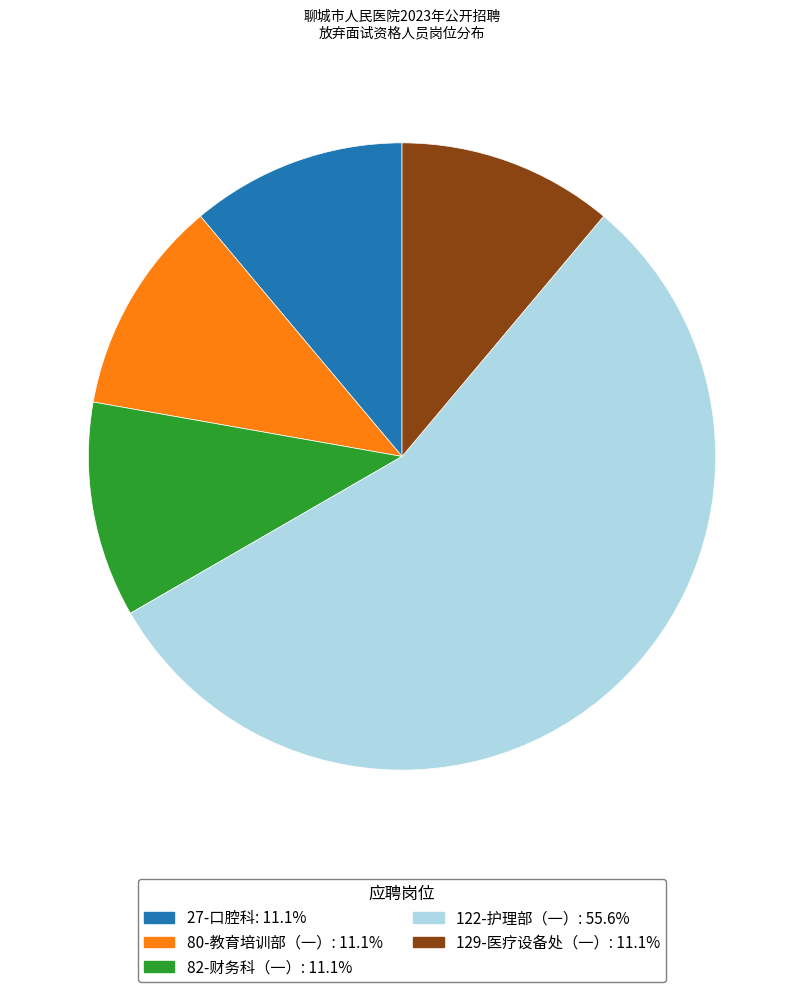

Is 80-教育培训部（一） the majority of the pie?

No